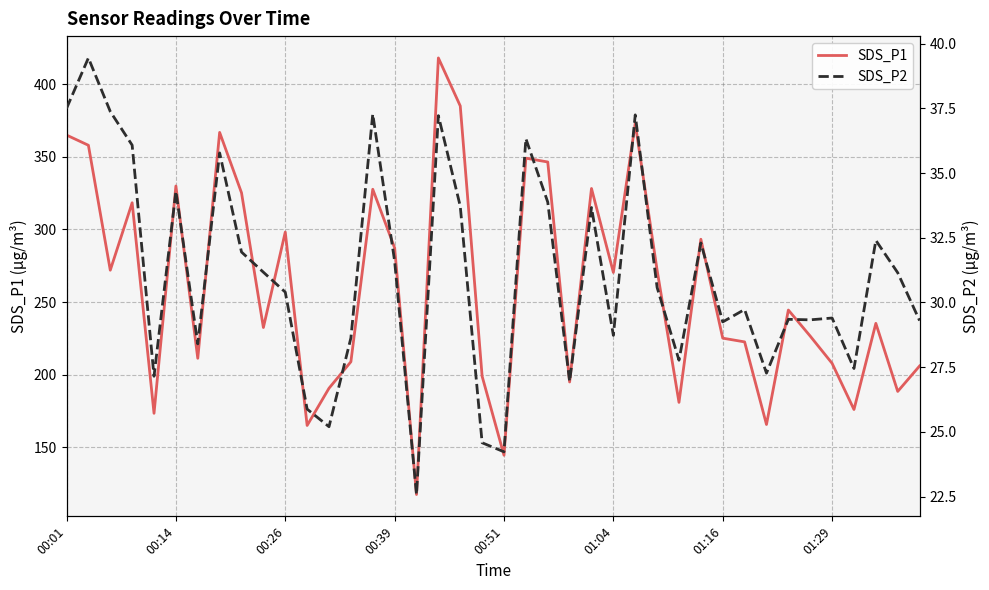

What is the maximum value for SDS_P1?

418.0